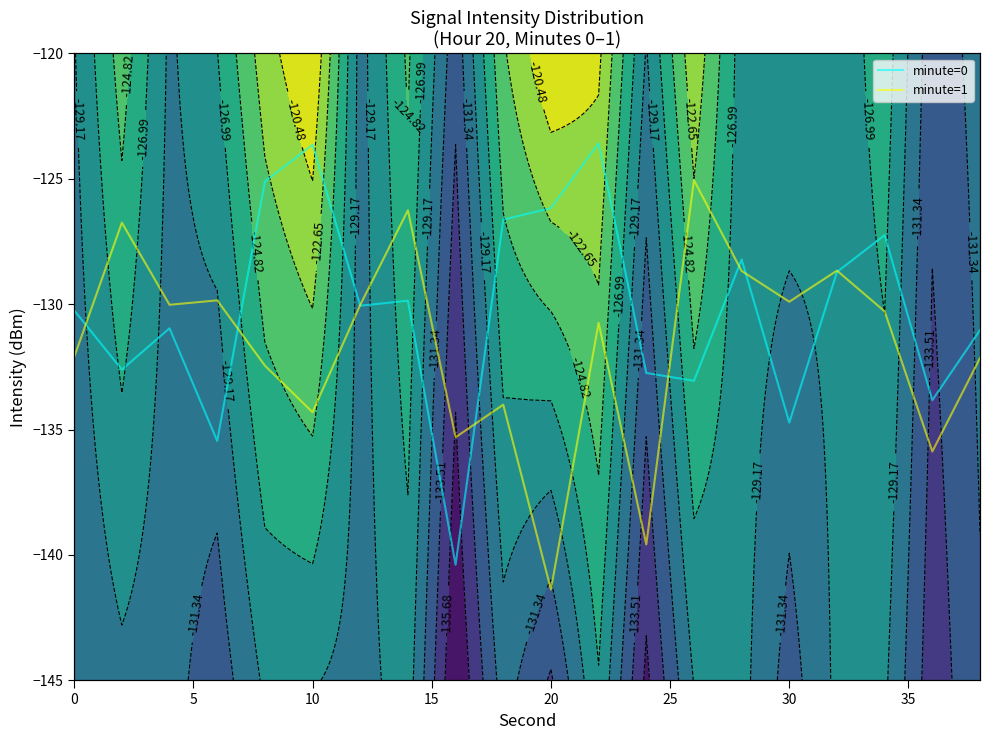

What is the label of the 5th point from the left?

20